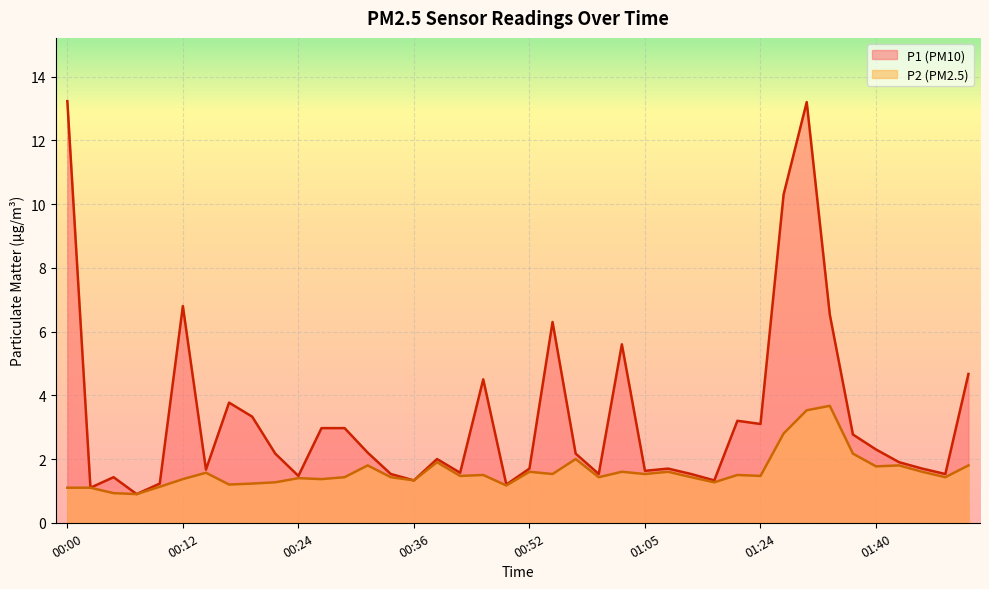

What is the sum of all P1 values?

132.1